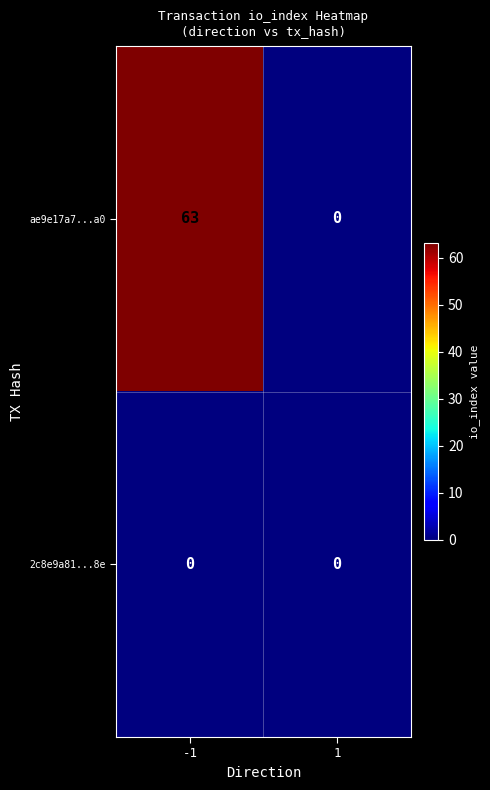

Reading left to right, extract all data points from this chart.

ae9e17a7...a0: -1=63	1=0
2c8e9a81...8e: -1=0	1=0